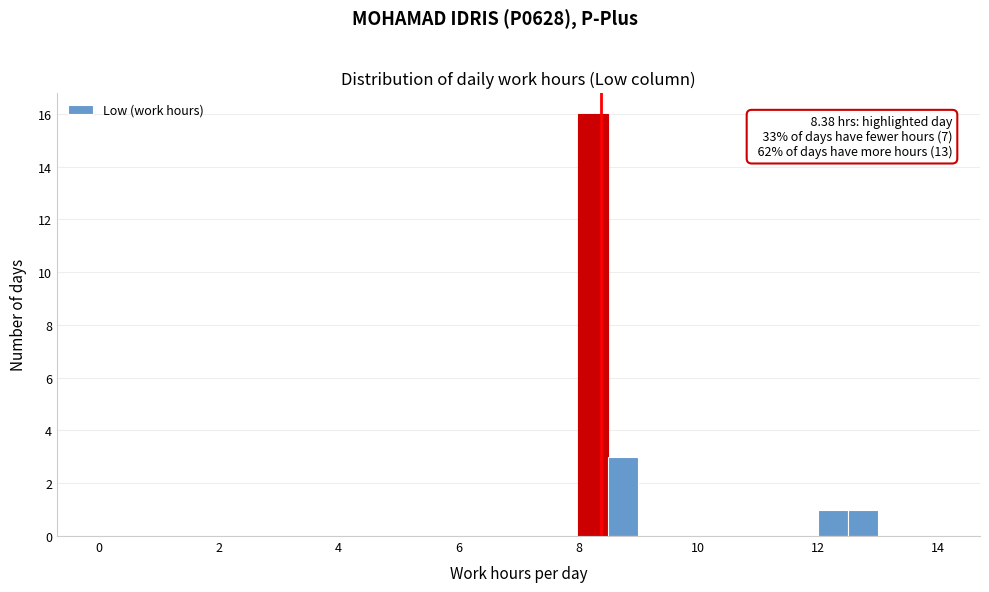

Around what value on the x-axis is the tallest bar? Give the approximate position of its centre, as read against the axis.

8.2